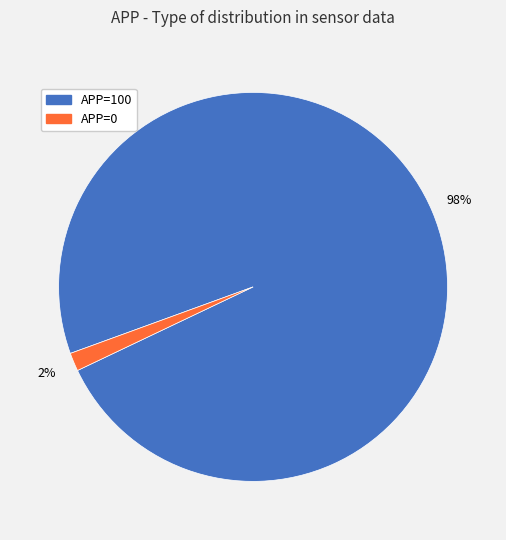

Which has a higher value, APP=0 or APP=100?

APP=100